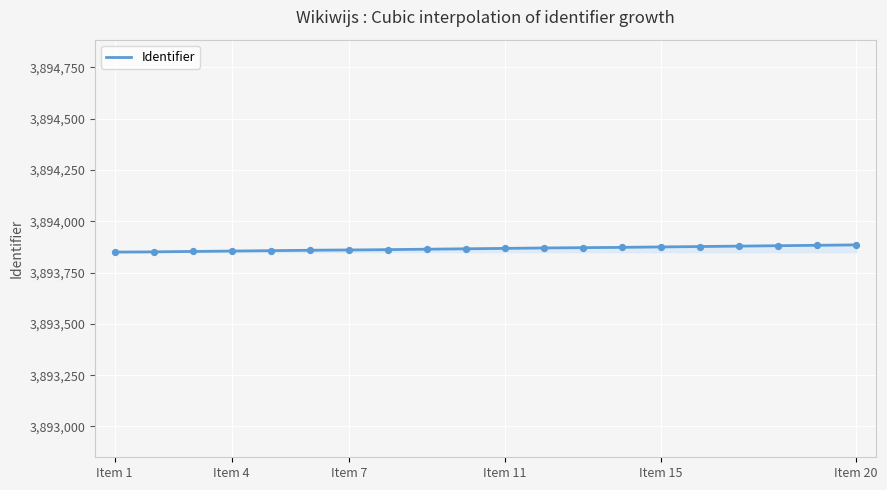

What is the highest value of the Identifier series?

3893885.0